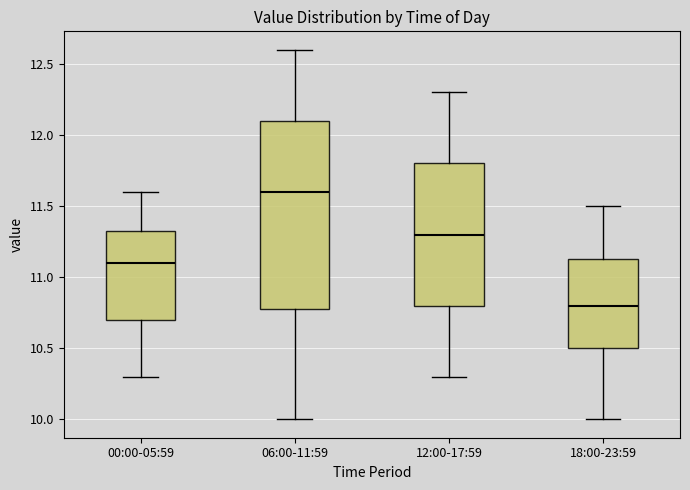

Which box is the tallest, from its lower edge to its upper edge?

06:00-11:59